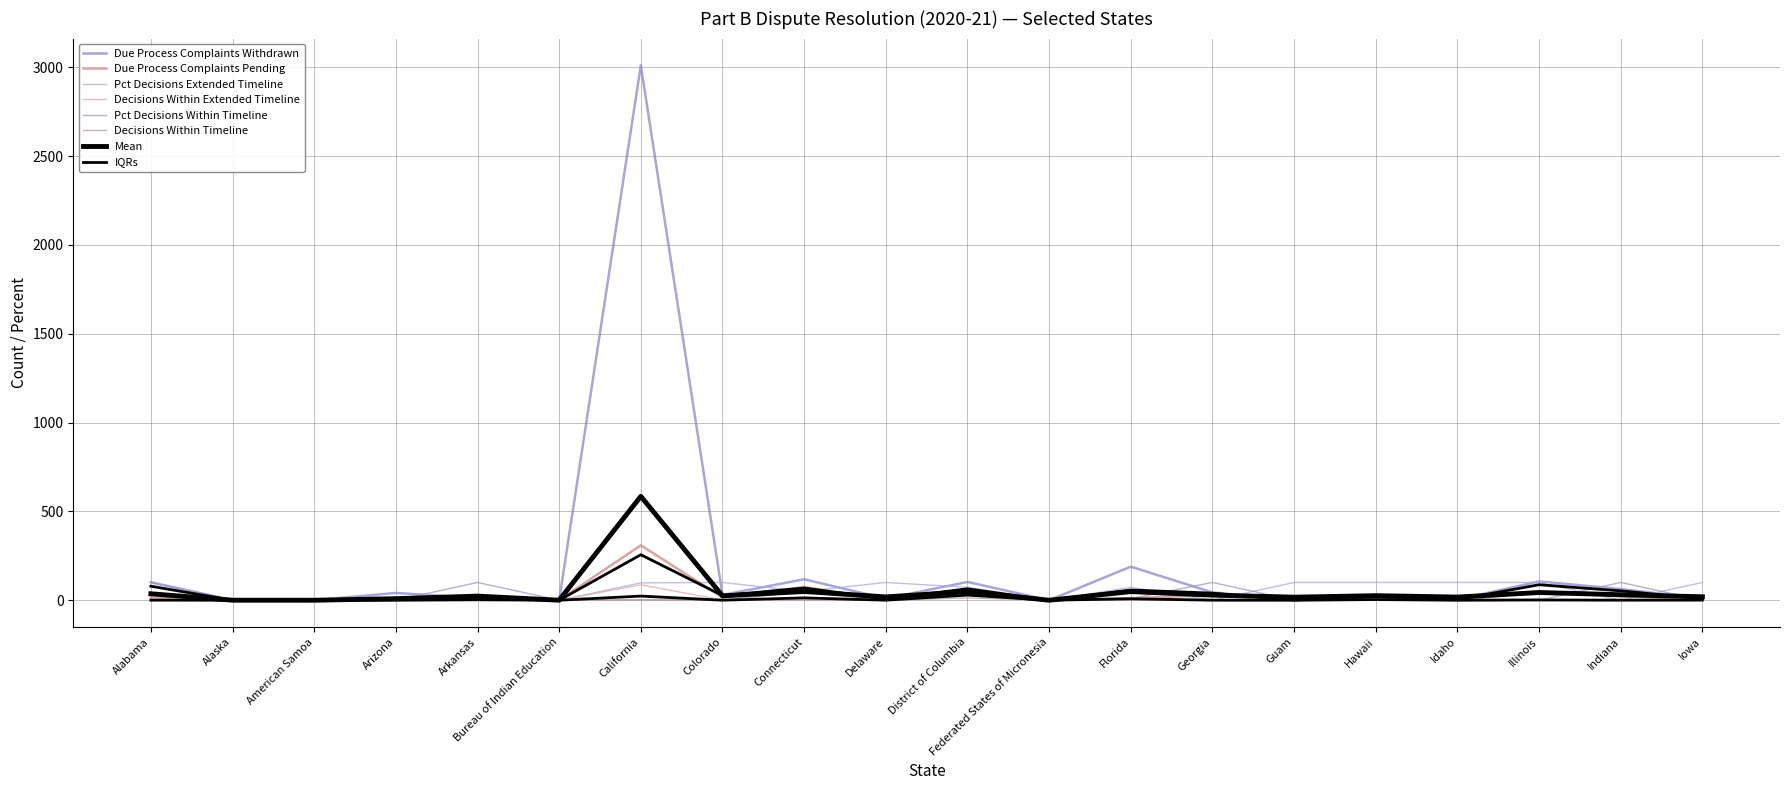

How many values in the Due Process Complaints Pending series are below 16?

10